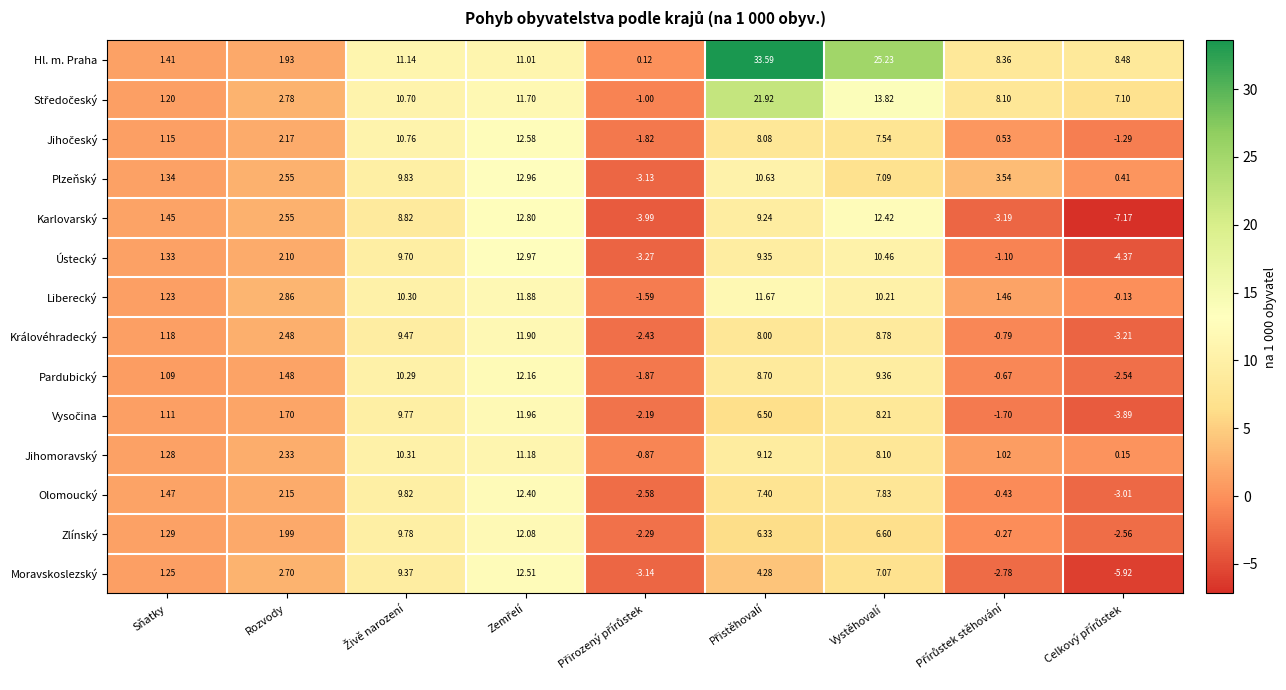

How many values in the Ústecký series are below 2?

4